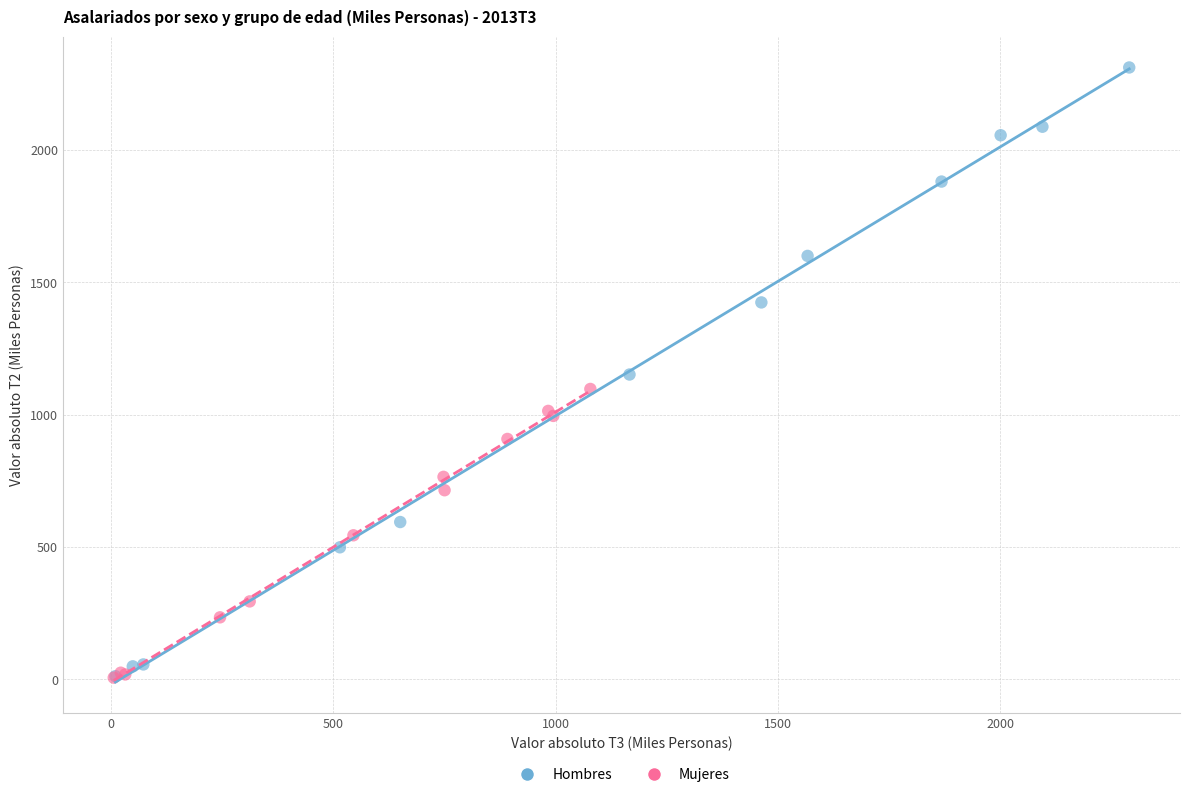

Which series contains the highest Y value?

Hombres